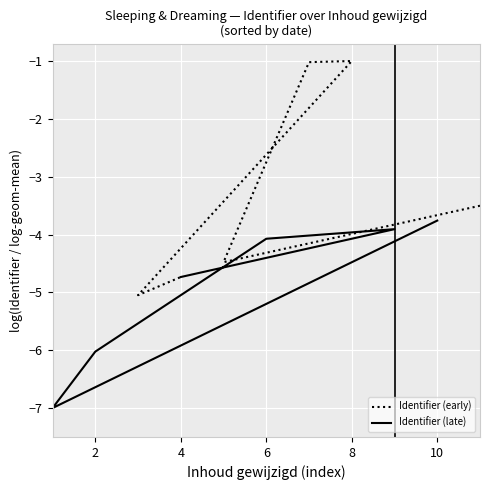

List the series in order of their peak value, highest first.

Identifier (early), Identifier (late)